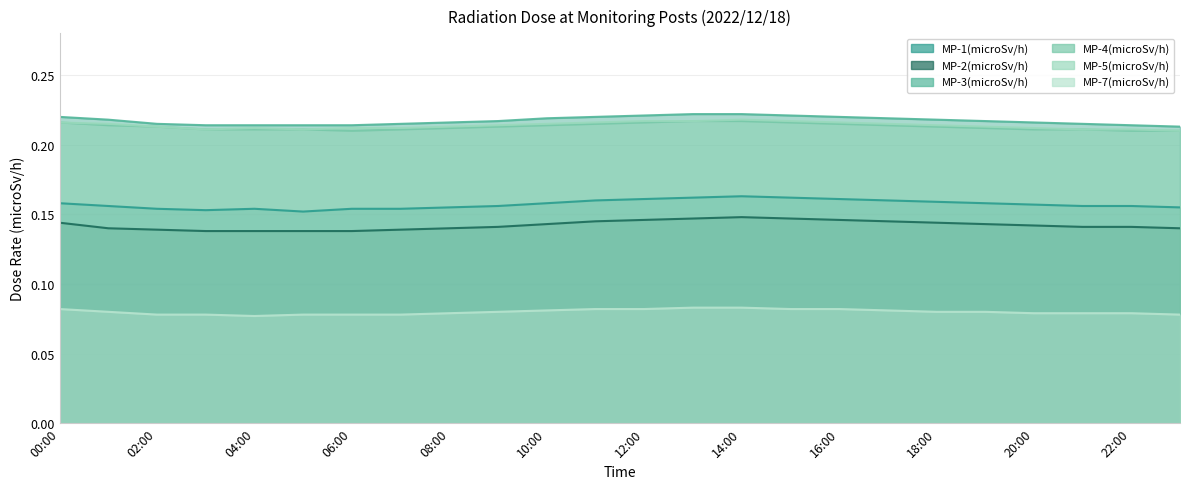

At 12:00, list the series in order from smallest to largest.

MP-7(microSv/h), MP-2(microSv/h), MP-1(microSv/h), MP-4(microSv/h), MP-5(microSv/h), MP-3(microSv/h)